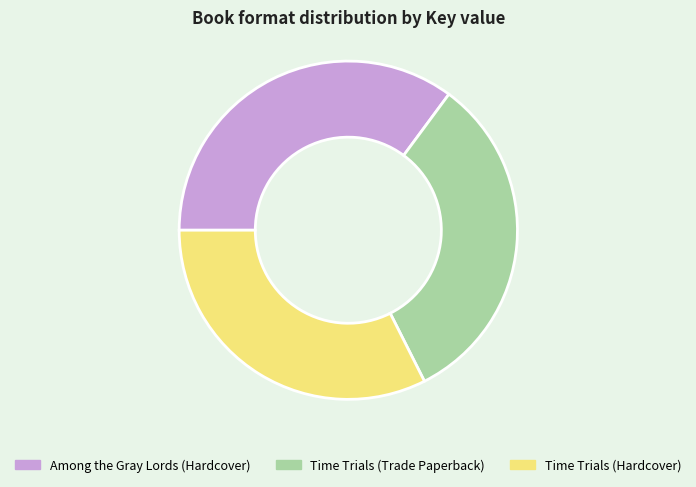

True or false: Among the Gray Lords (Hardcover) accounts for 22% of the total.

False